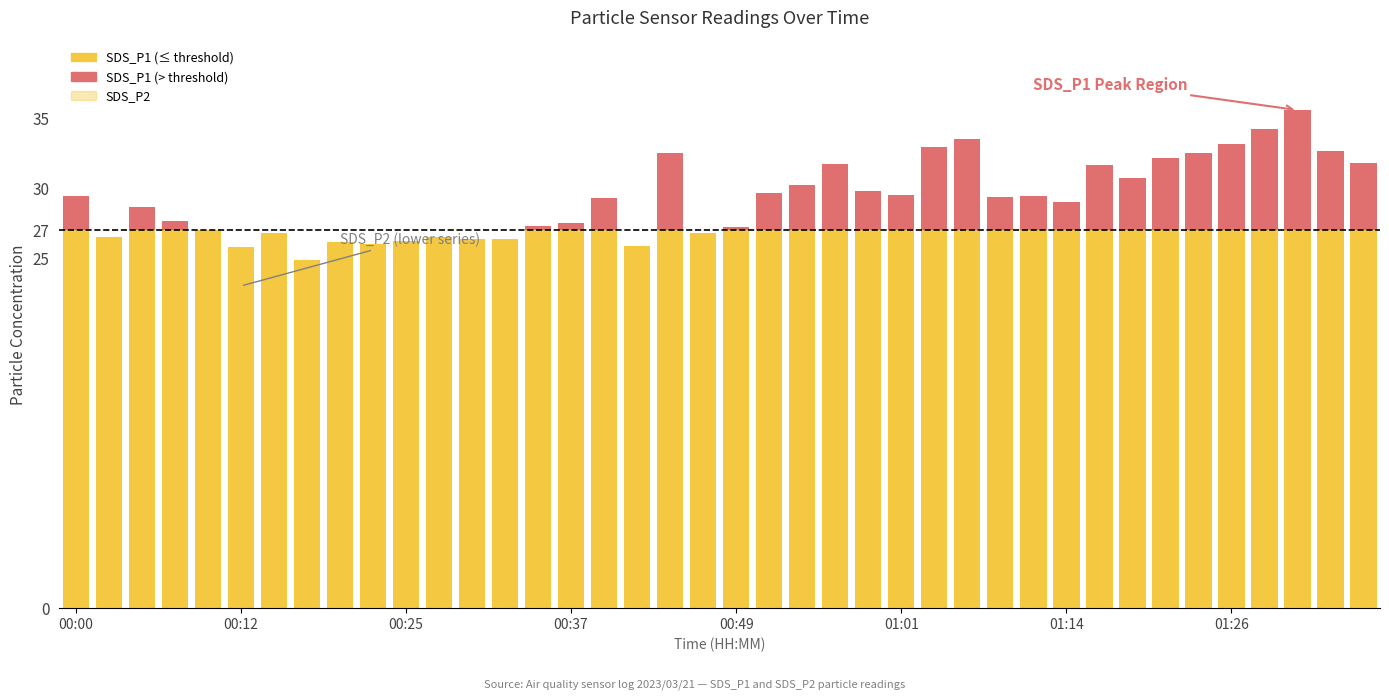

What is the difference between the maximum and minimum values in the SDS_P1 (below threshold) series?

2.2